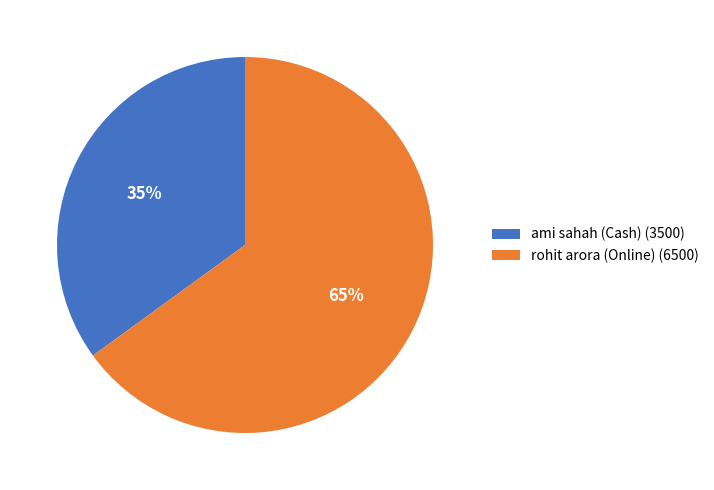

To the nearest percent, what is the average slice percentage?

50%